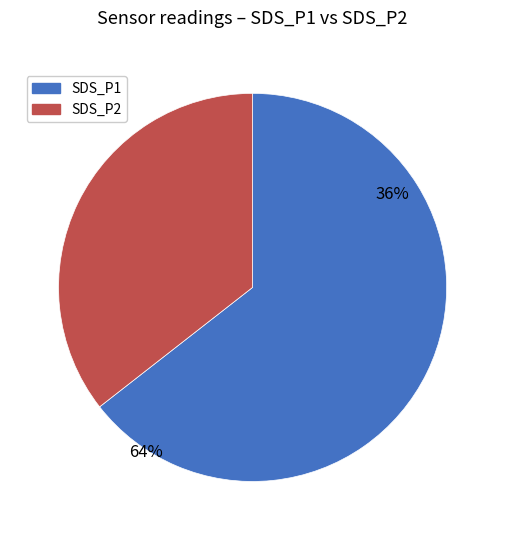

Which slice represents more than half of the pie?

SDS_P1